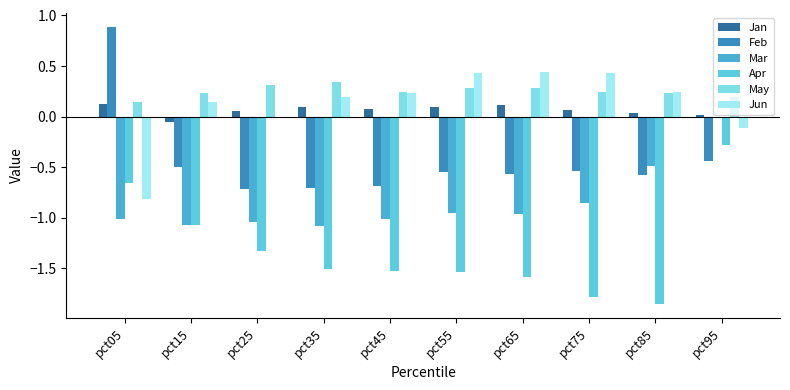

Where does the Feb series first go above 0?

pct05